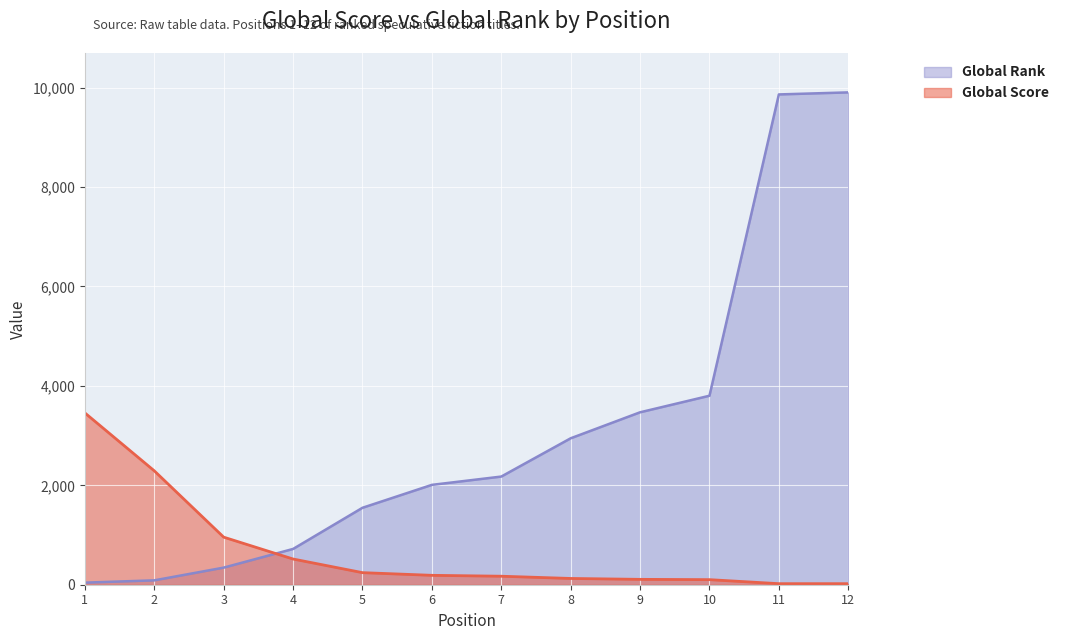

Is it true that Global Rank equals 2946 at 8?

True